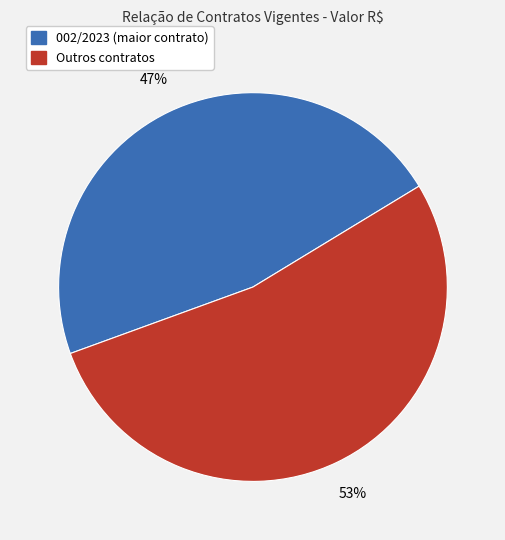

To the nearest percent, what is the average slice percentage?

50%